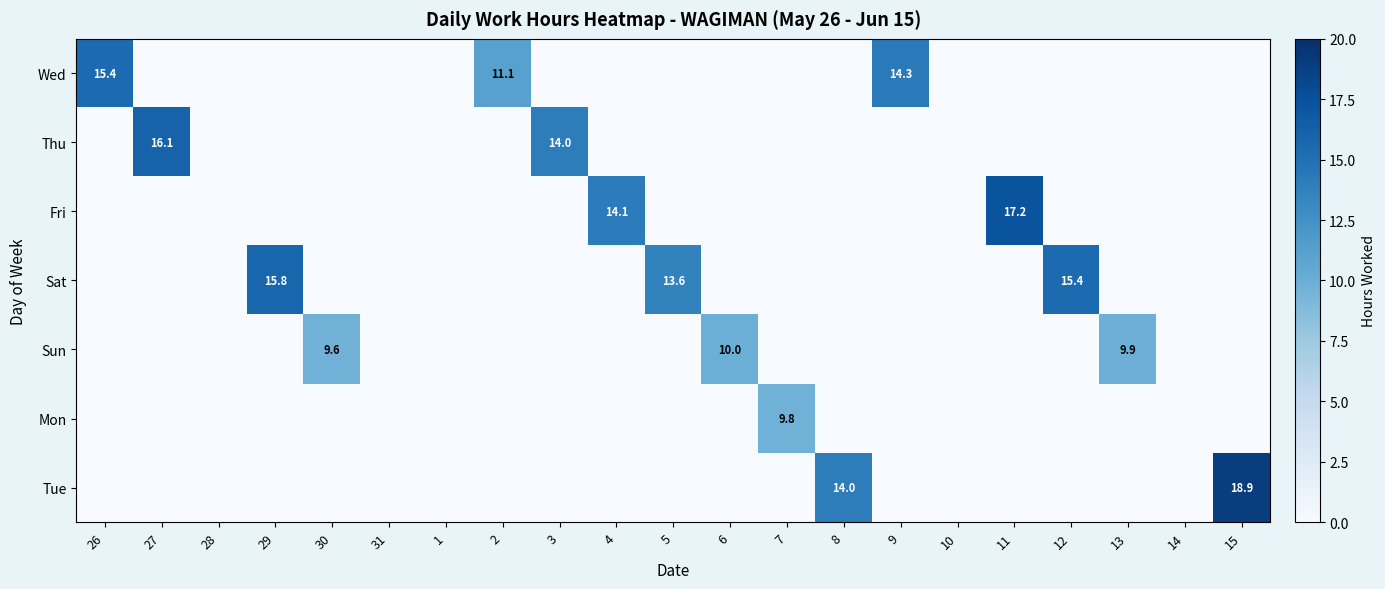

The value of Mon at 7 is 16.4. True or false?

False